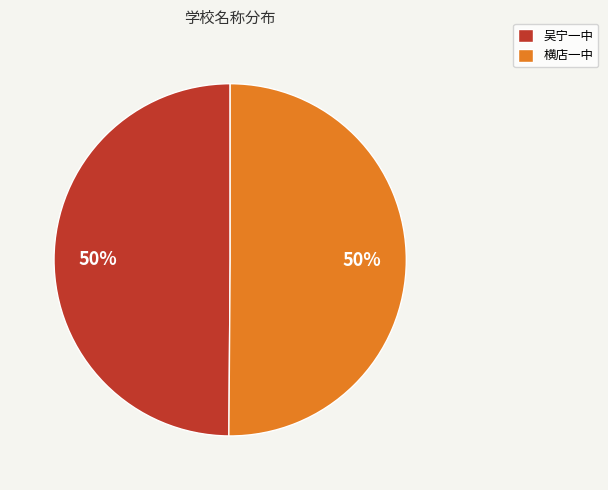

True or false: 吴宁一中 accounts for 50% of the total.

True